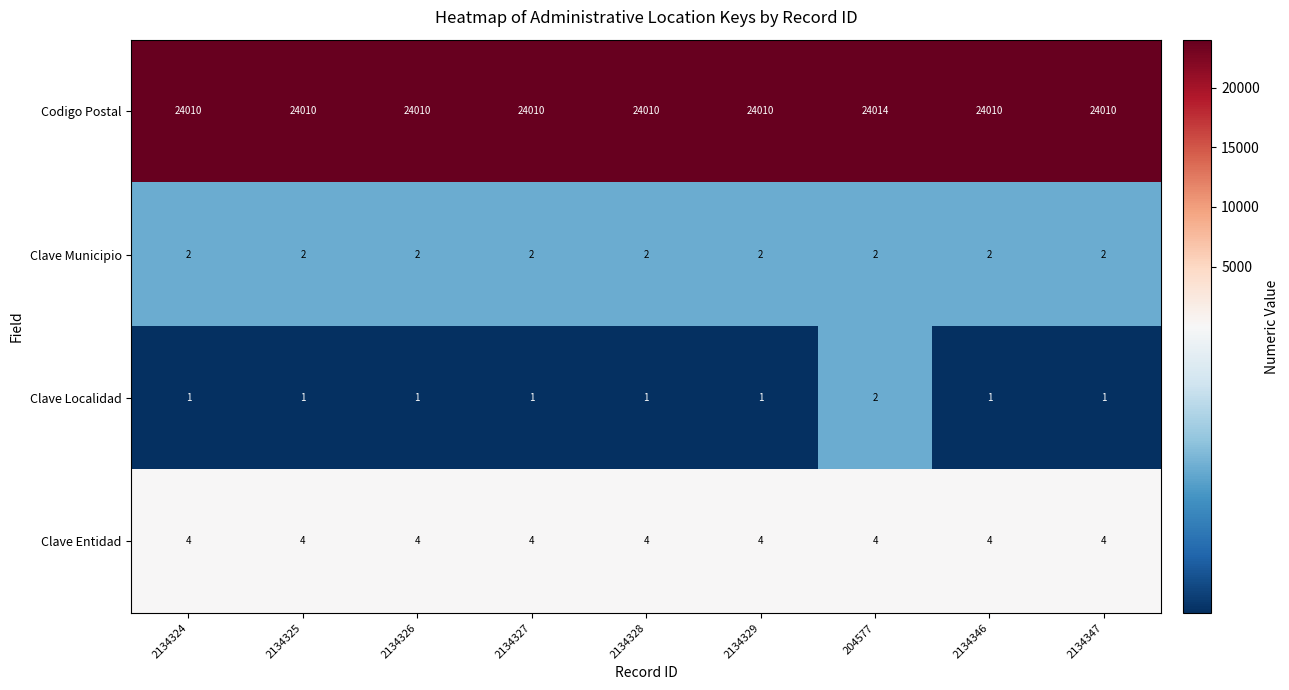

What is the sum of the Clave Entidad values at 2134326 and 2134328?

8